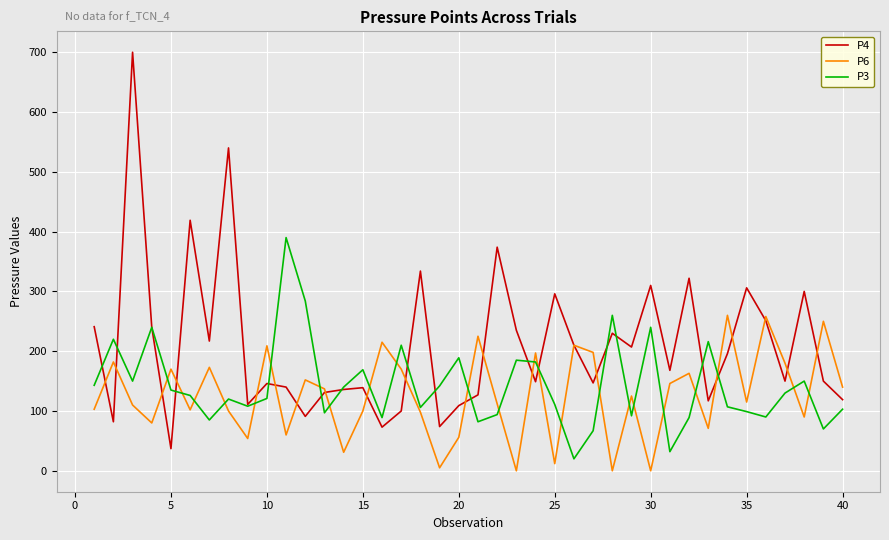

Which series has the largest total across all categories?

P4